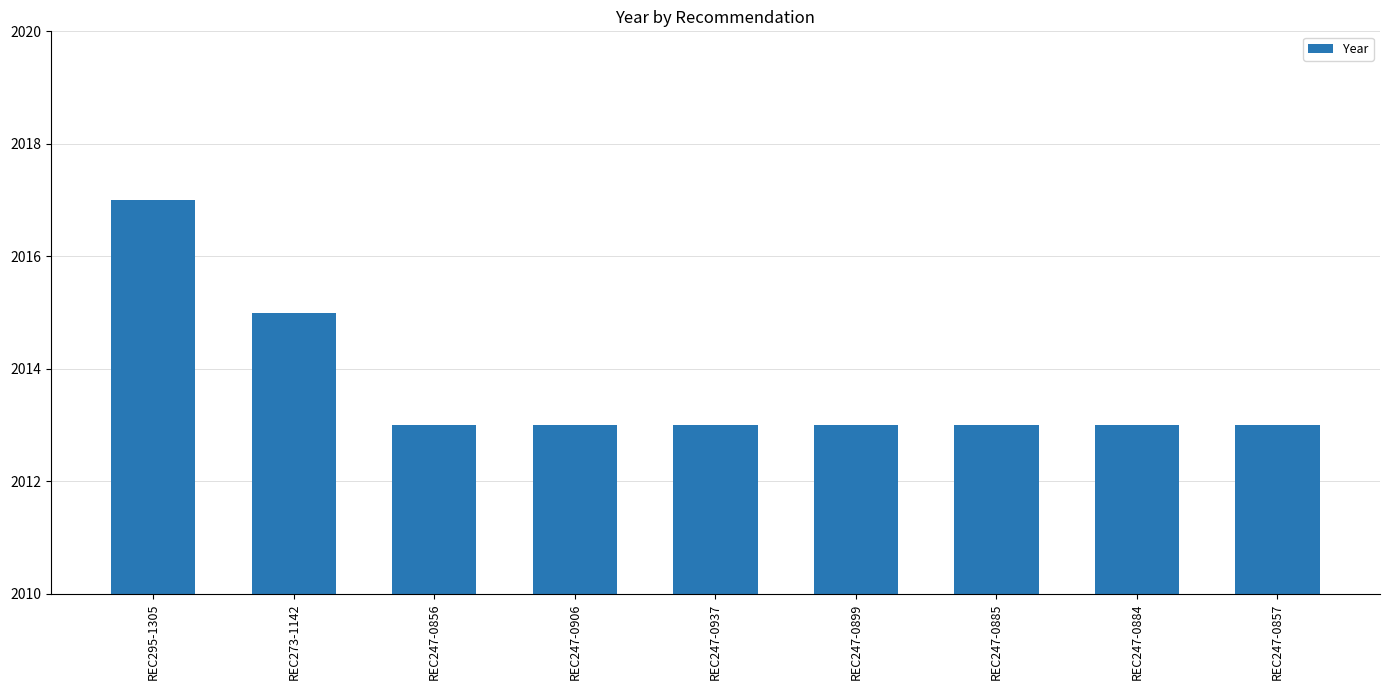

What is the ratio of the value at REC247-0884 to the value at REC247-0885?

1.0